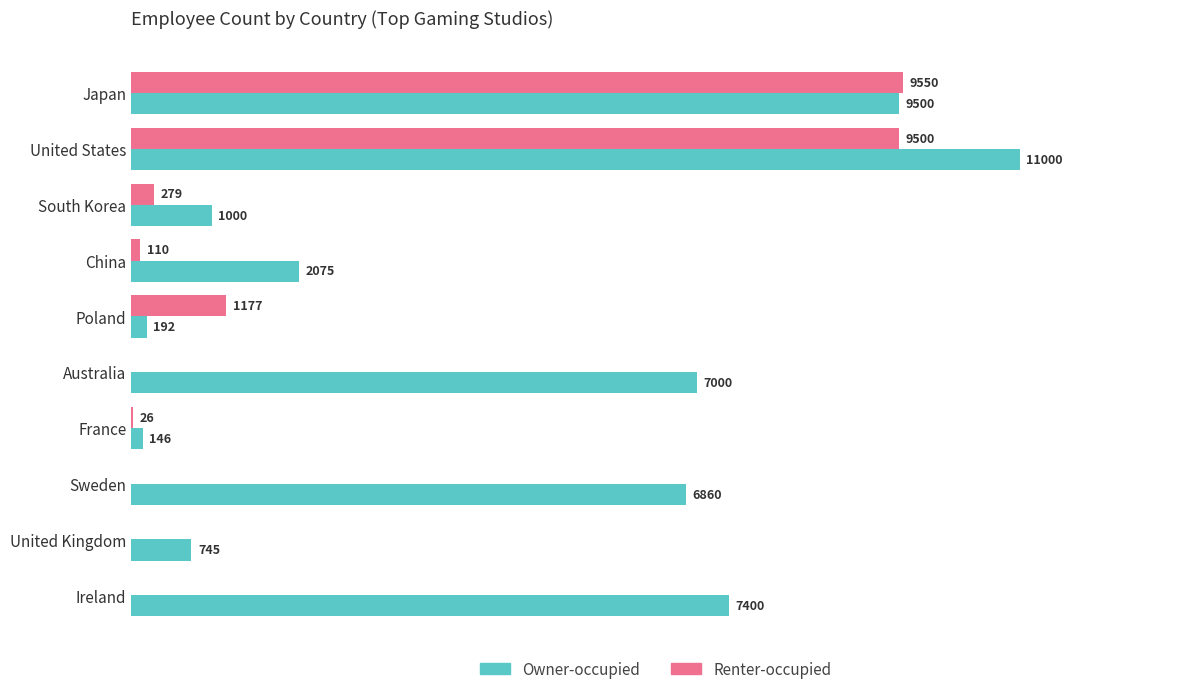

At which category is the sum across all series the highest?

United States